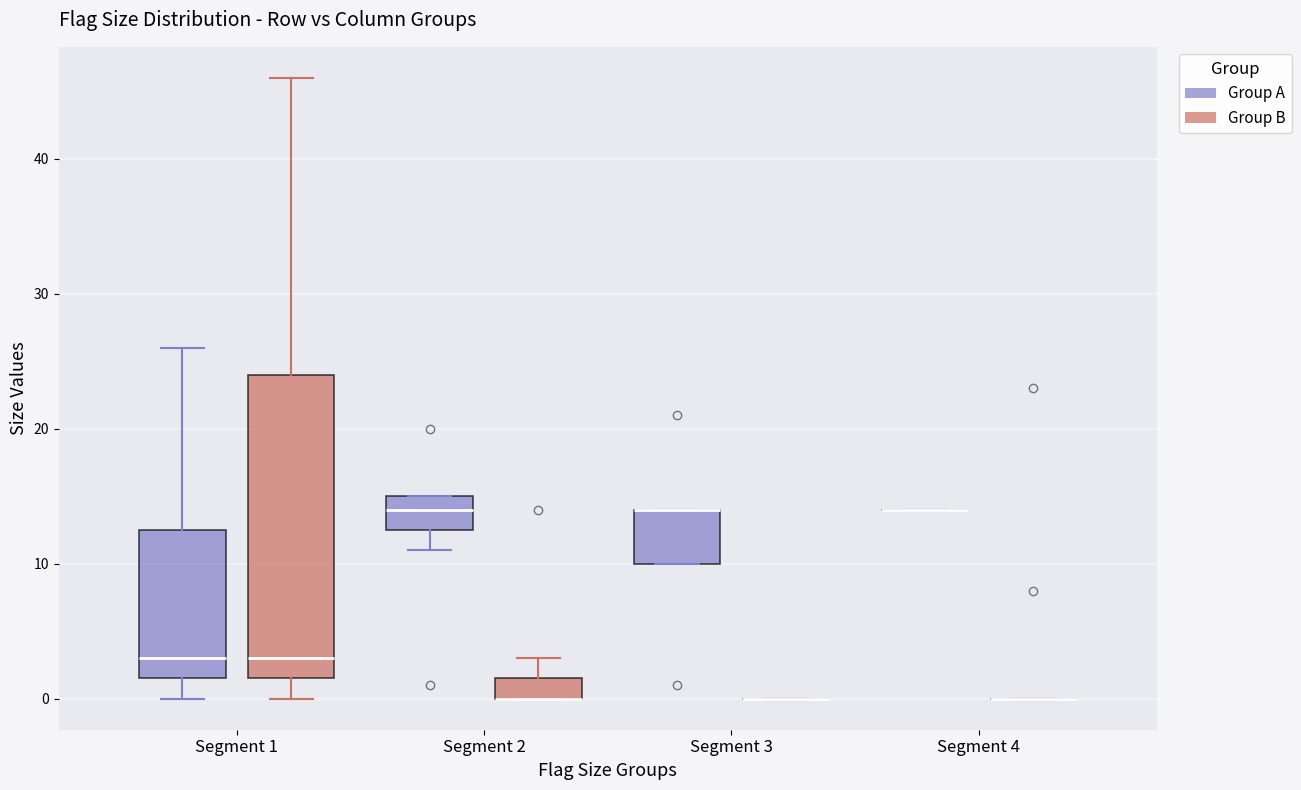

Comparing the boxes themselves (not the whiskers), which one is the tallest?

Segment 1 (Group B)